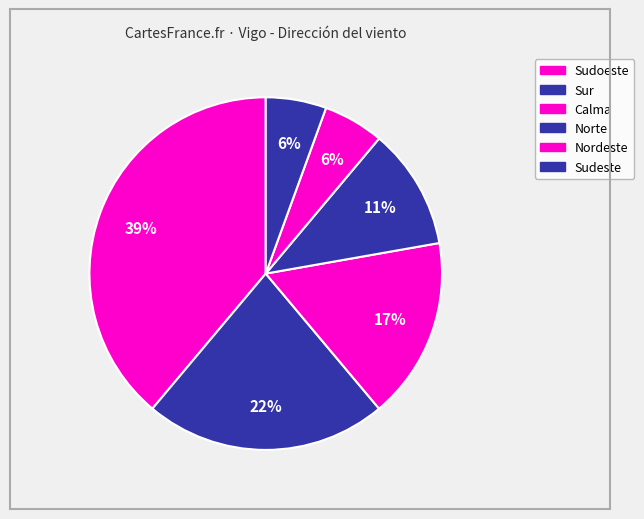

How many segments does this pie chart have?

6